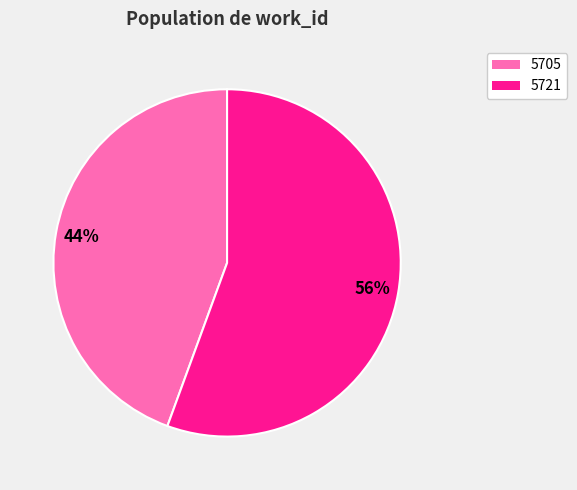

Count the number of slices in the pie.

2